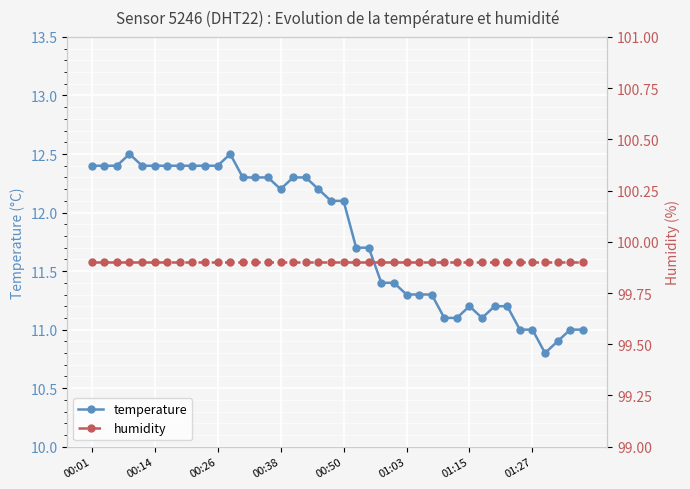

True or false: temperature and humidity cross at least once.

False